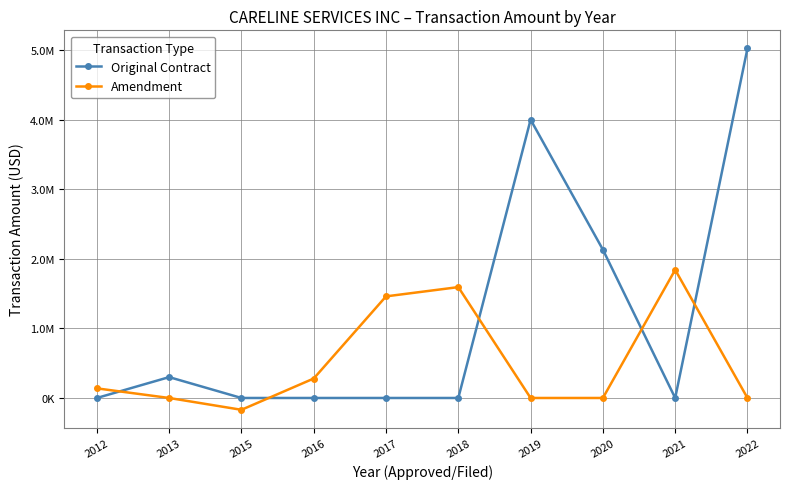

Is this an area chart (filled region under the line)?

No